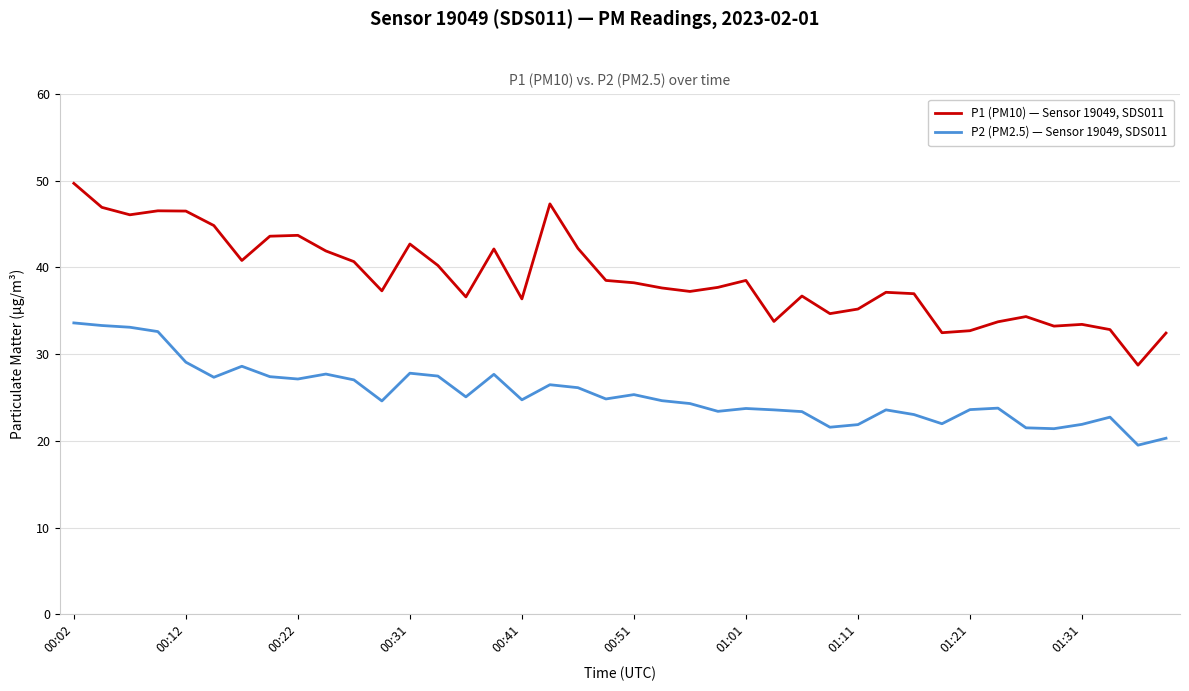

What is the greatest value displayed?

49.7